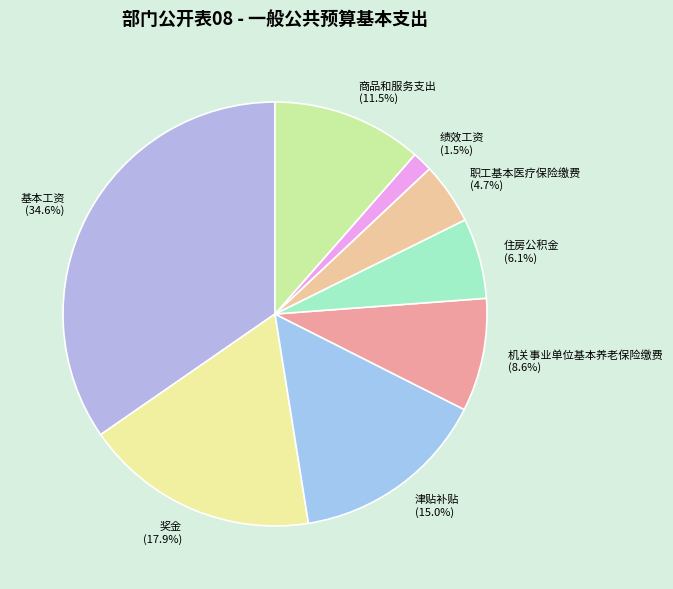

To the nearest percent, what is the average slice percentage?

12%